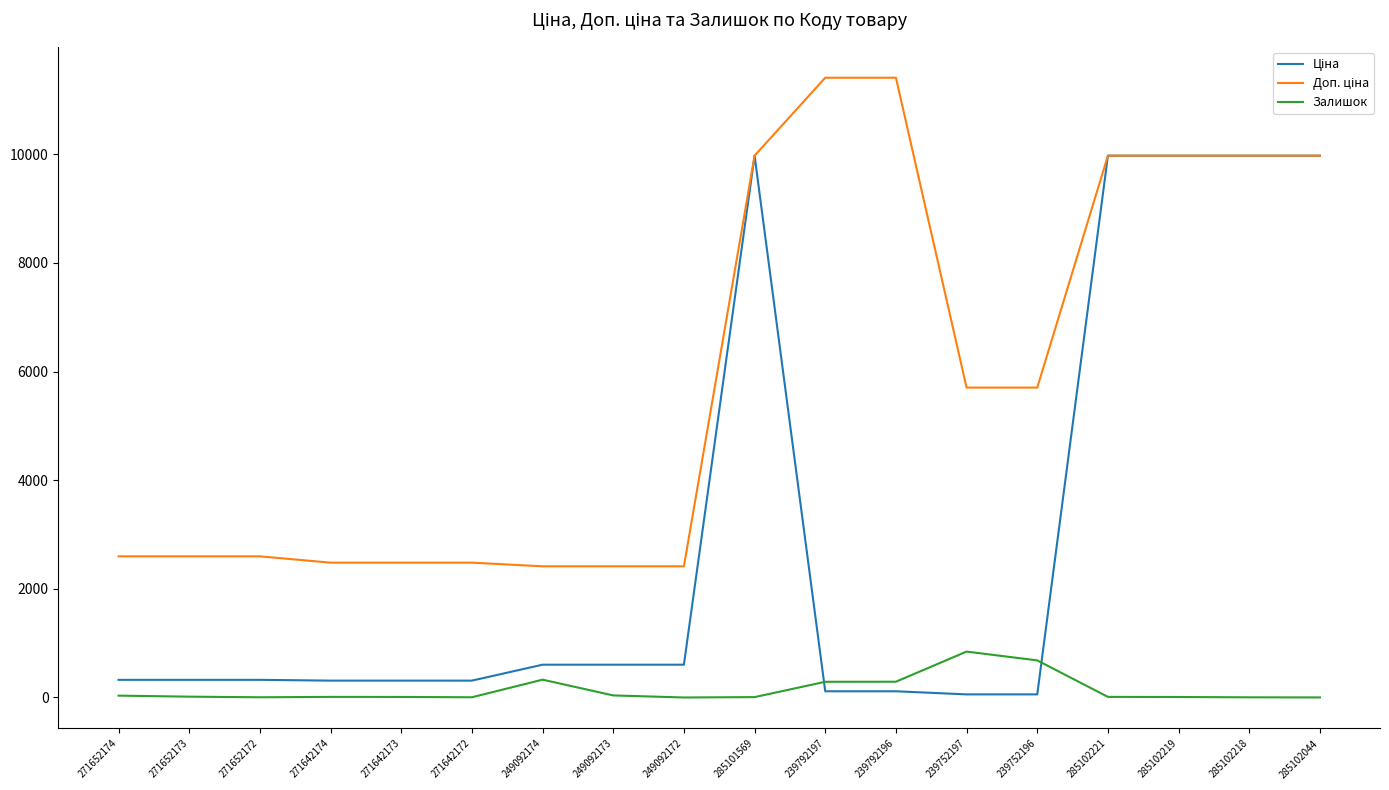

Is this an area chart (filled region under the line)?

No